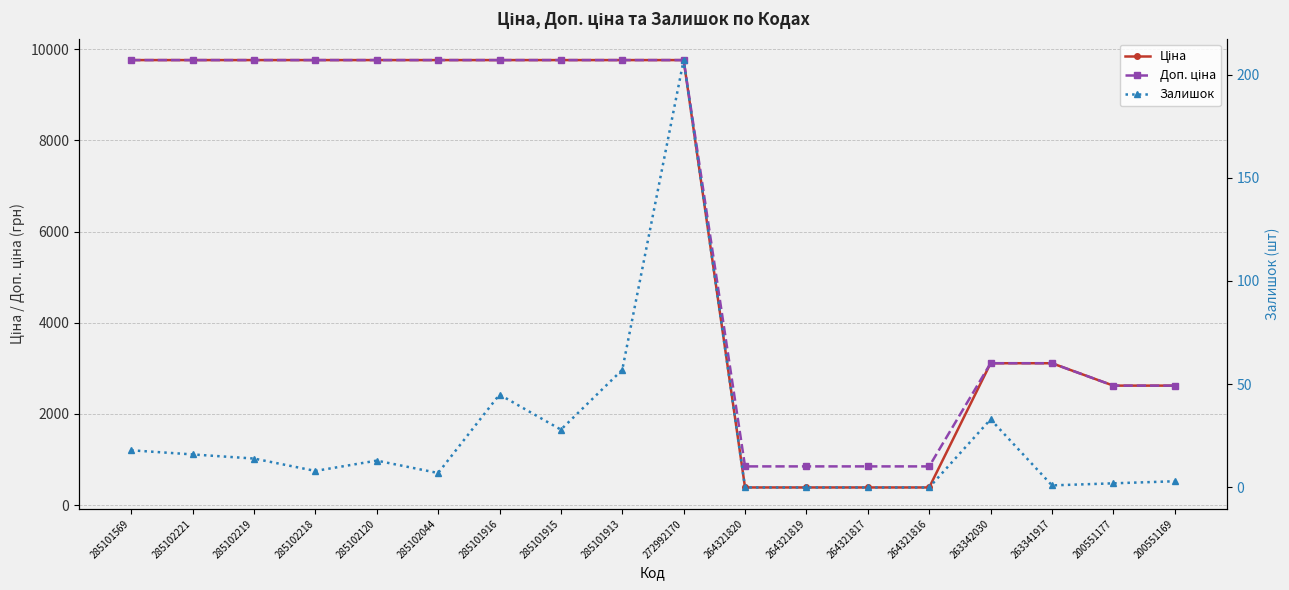

True or false: Ціна and Залишок intersect in this chart.

False